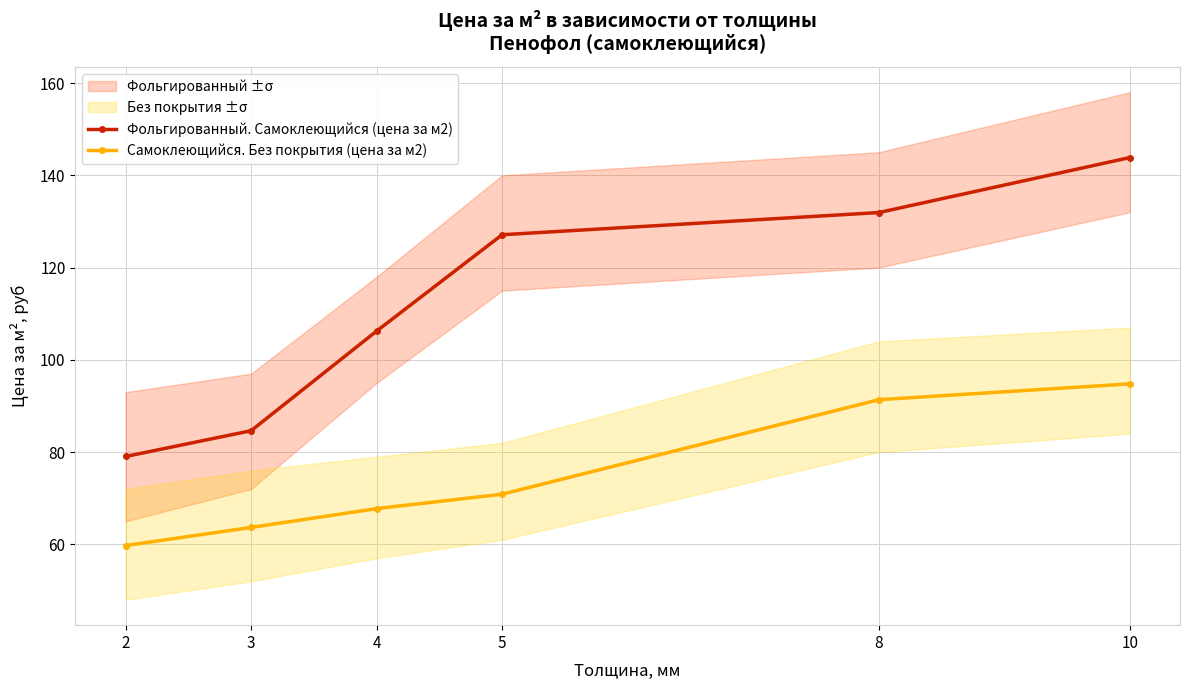

What is the difference between the highest and lowest values at 3?

21.0